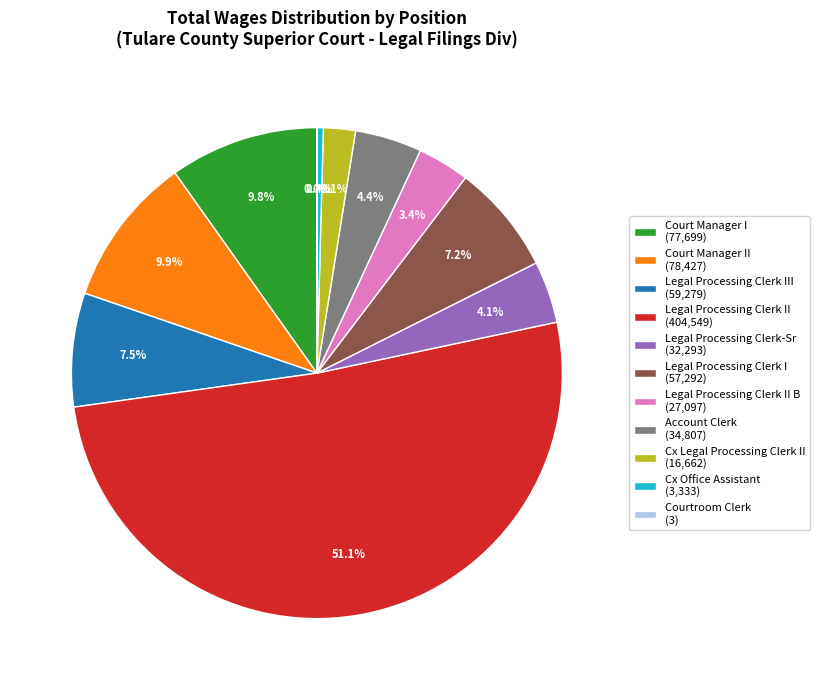

To the nearest percent, what is the average slice percentage?

9%